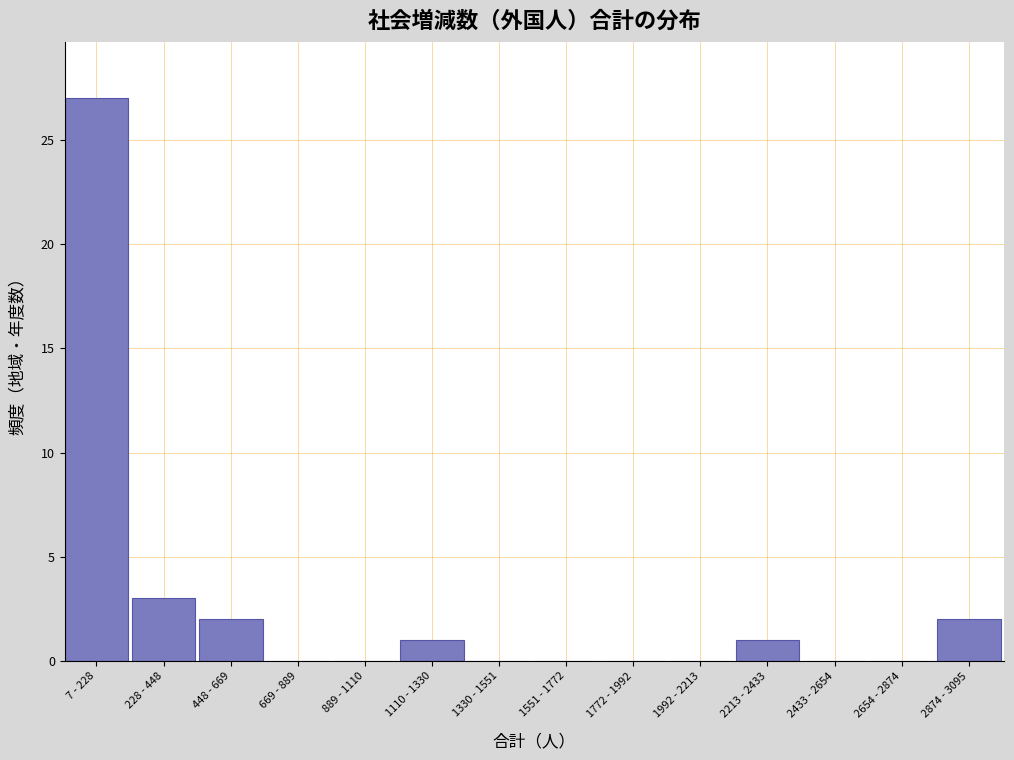

Reading left to right, what are all the values shown in this chart?

7 - 228=27	228 - 448=3	448 - 669=2	669 - 889=0	889 - 1110=0	1110 - 1330=1	1330 - 1551=0	1551 - 1772=0	1772 - 1992=0	1992 - 2213=0	2213 - 2433=1	2433 - 2654=0	2654 - 2874=0	2874 - 3095=2